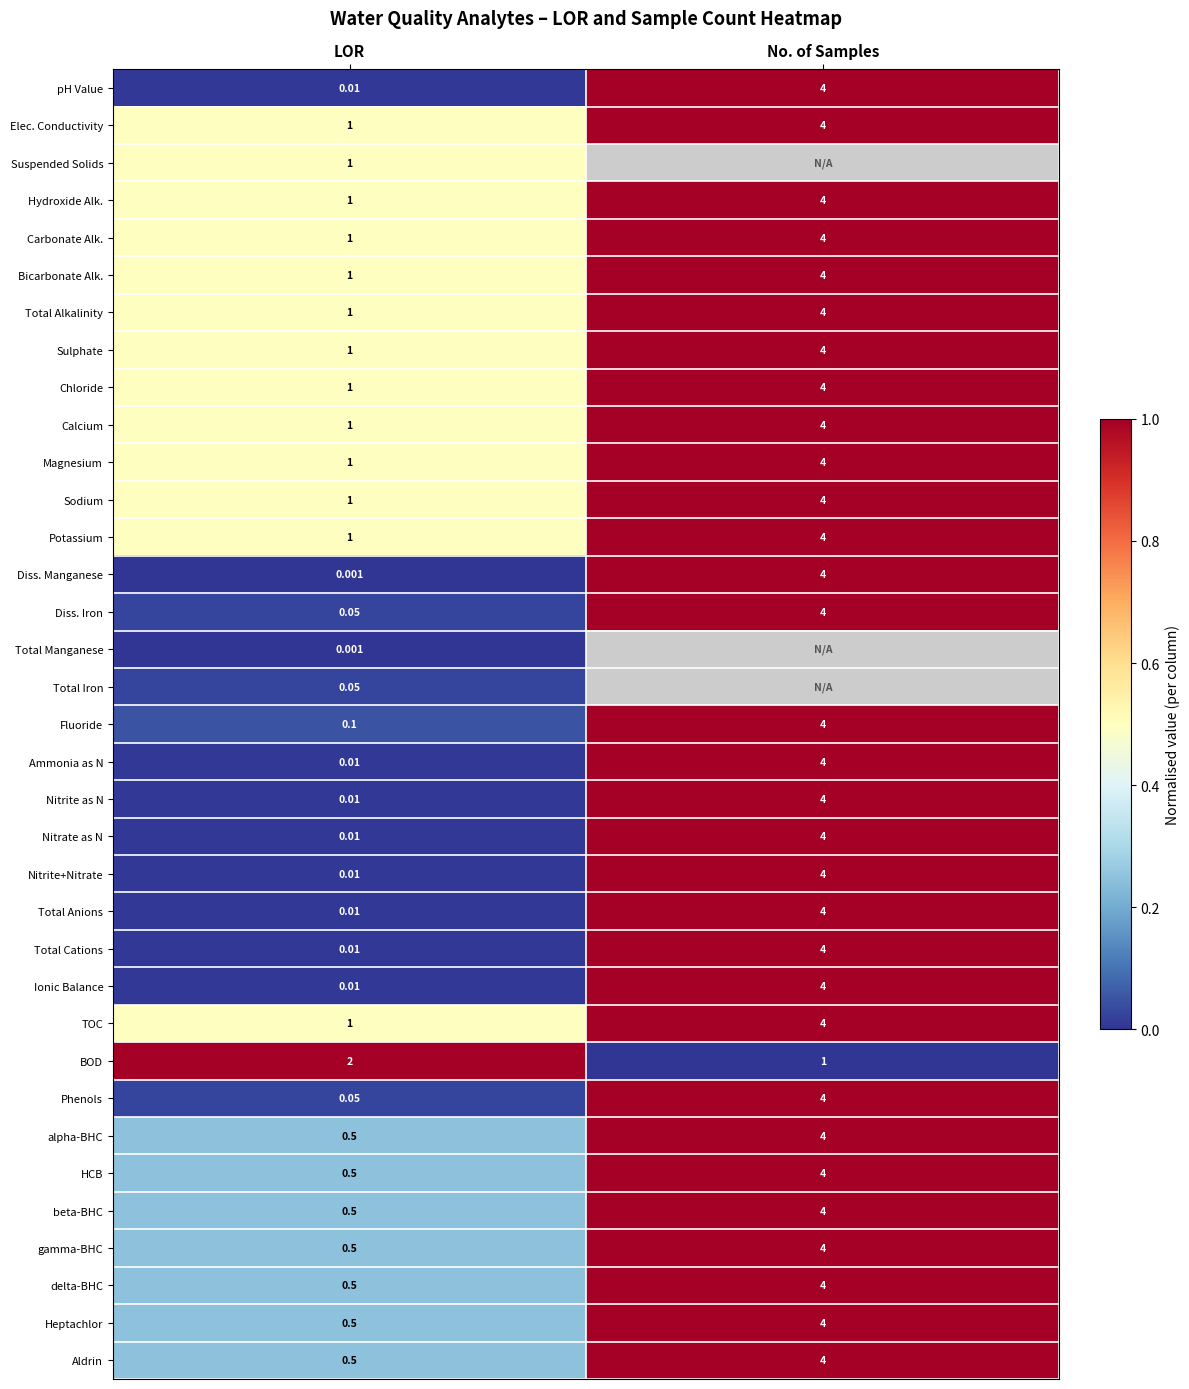

Which has a higher value, LOR or No. of Samples?

No. of Samples